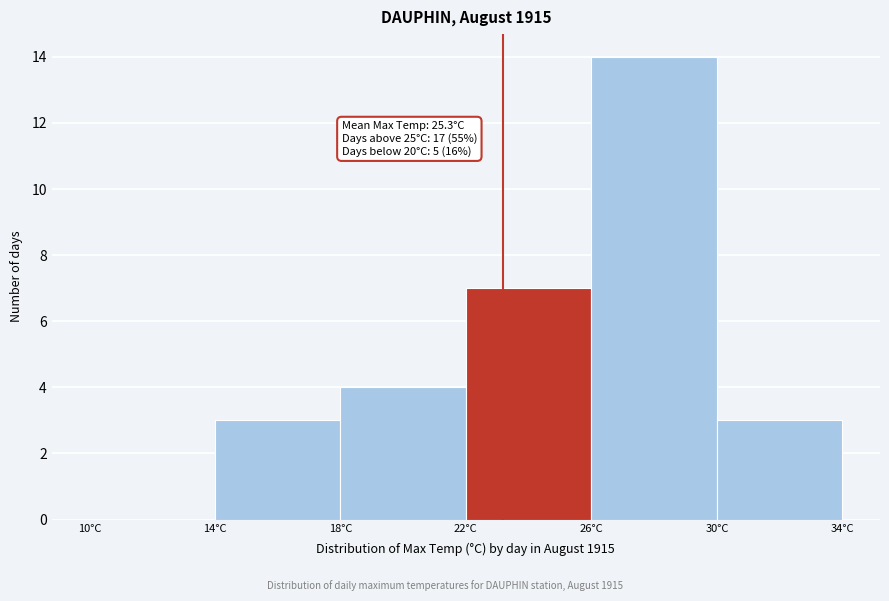

Over which range of the x-axis is the bar tallest?

26 to 30